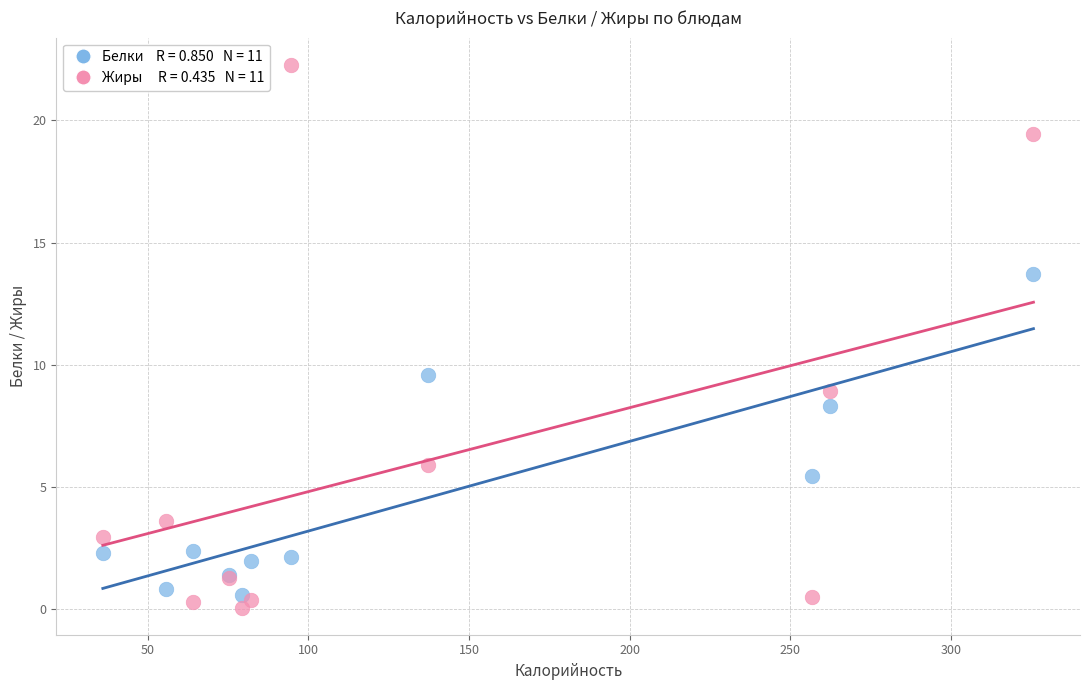

Across all series, what Y value is closest to 11?

9.6